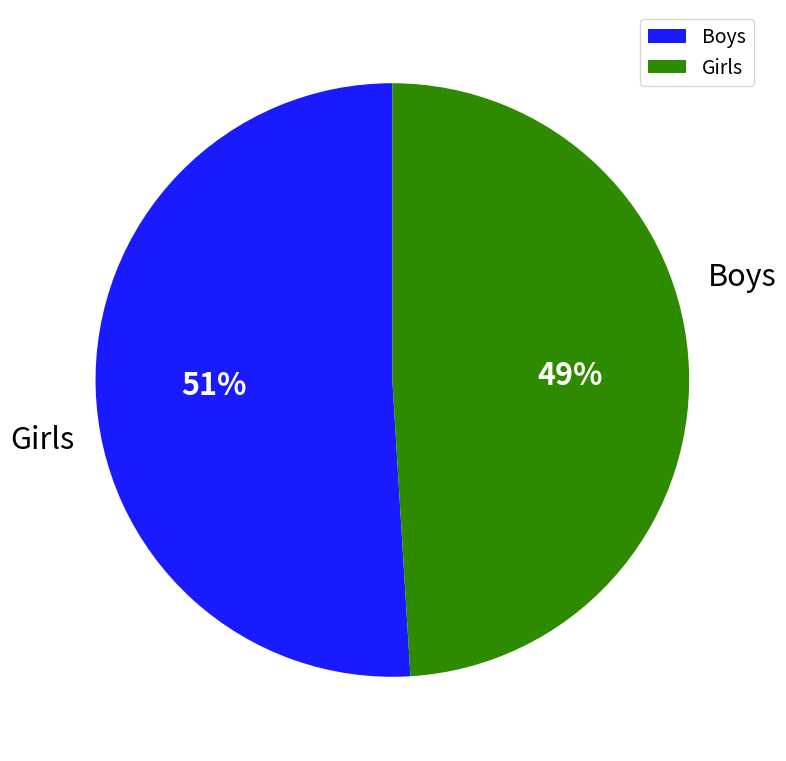

How many segments does this pie chart have?

2